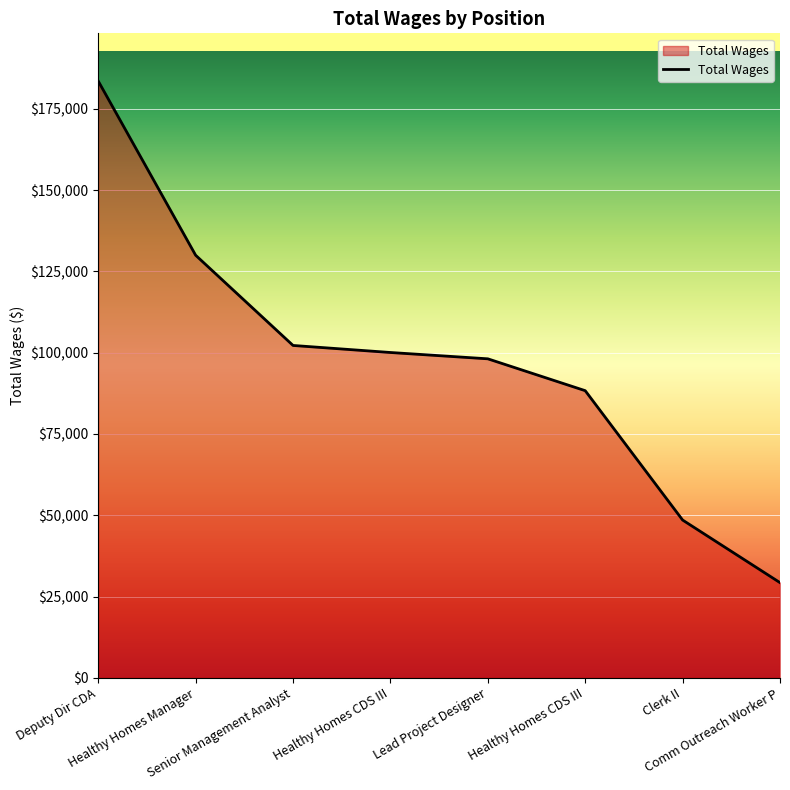

What is the change in value from Lead Project Designer to Clerk II?

-49599